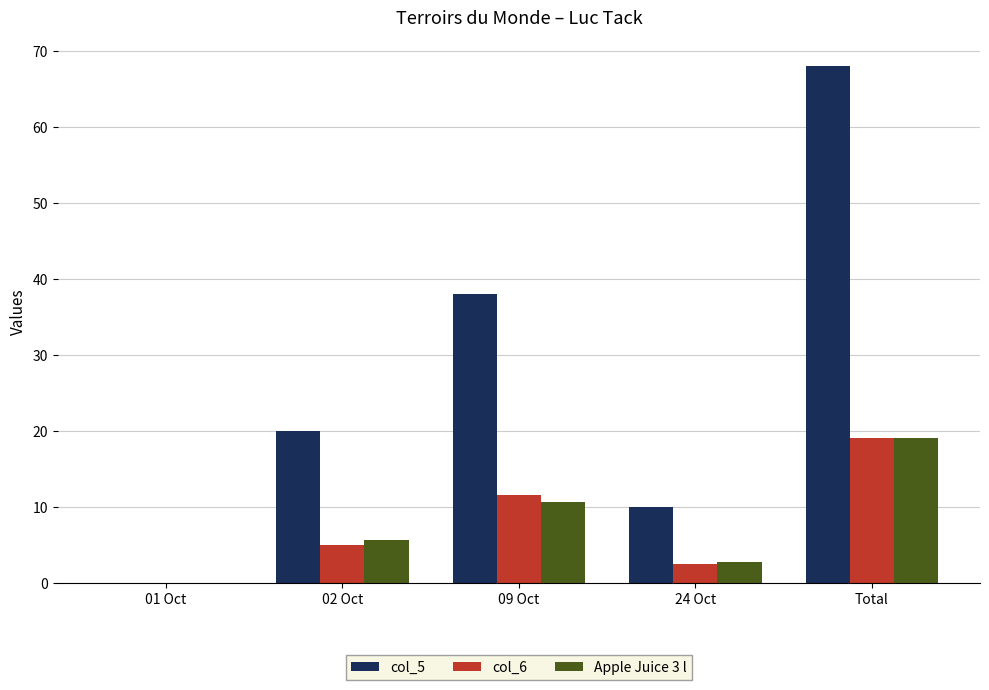

What is the sum of the col_6 values at 01 Oct and 02 Oct?

5.0